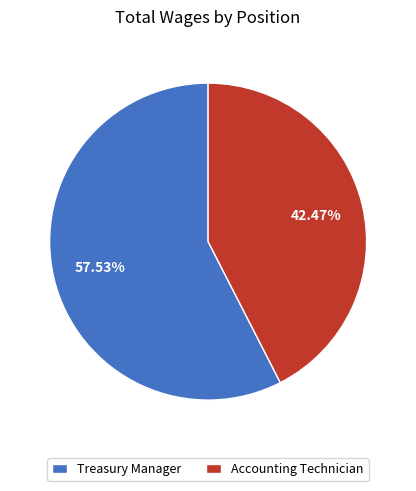

The Accounting Technician slice represents 32% of the pie. True or false?

False